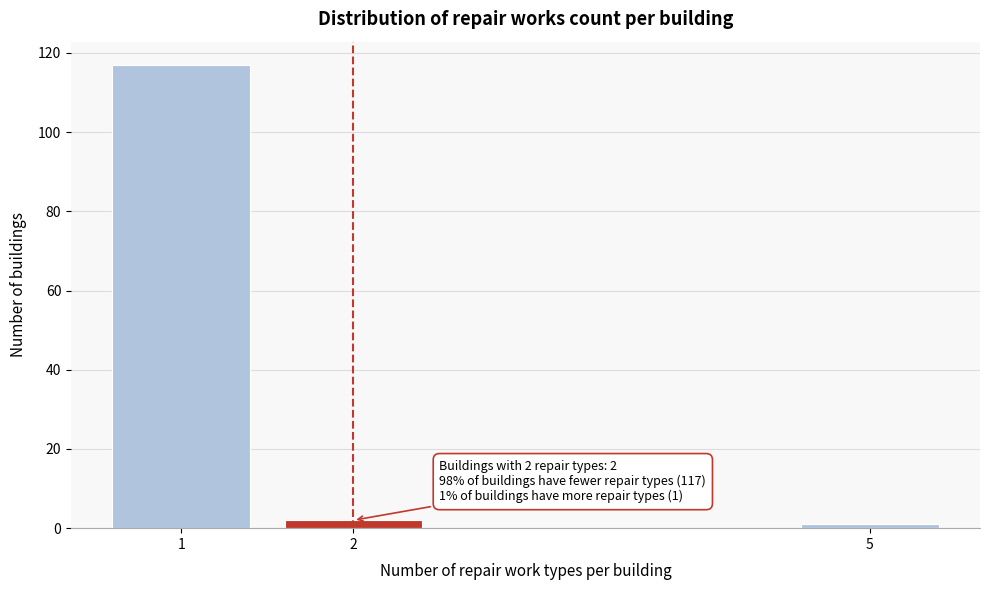

Reading right to left, extract all data points from this chart.

1	2	117